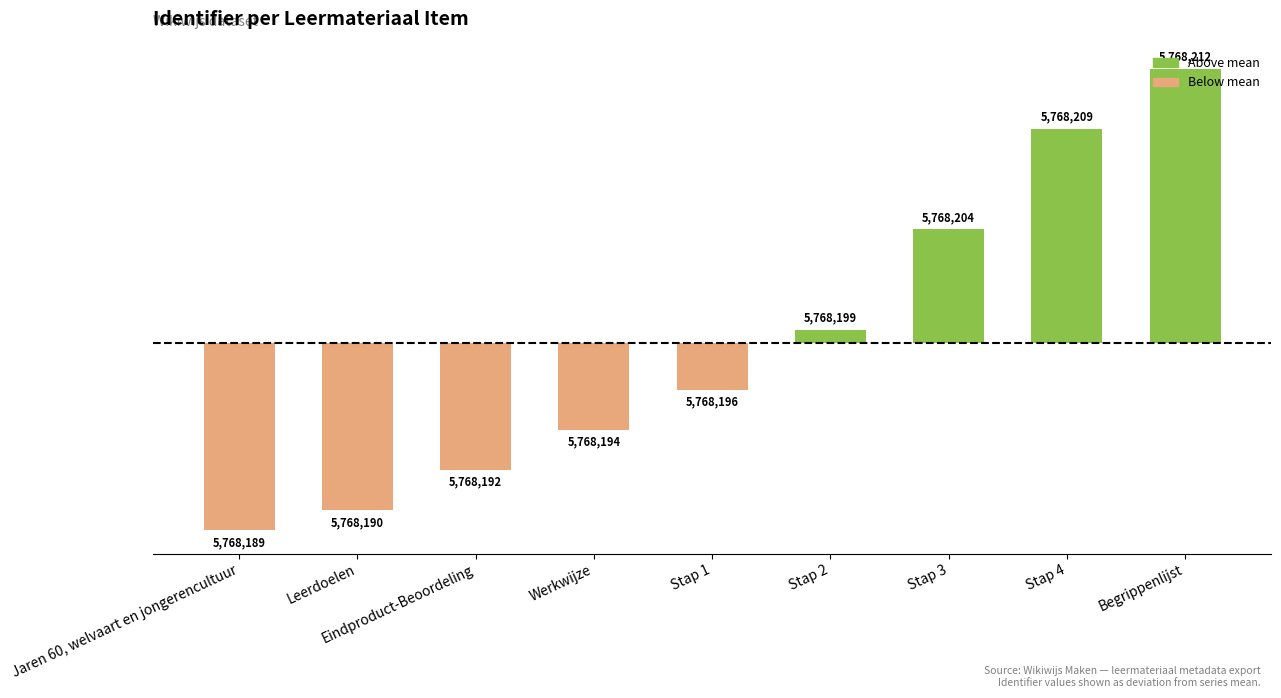

Which label corresponds to the largest value in the chart?

Begrippenlijst